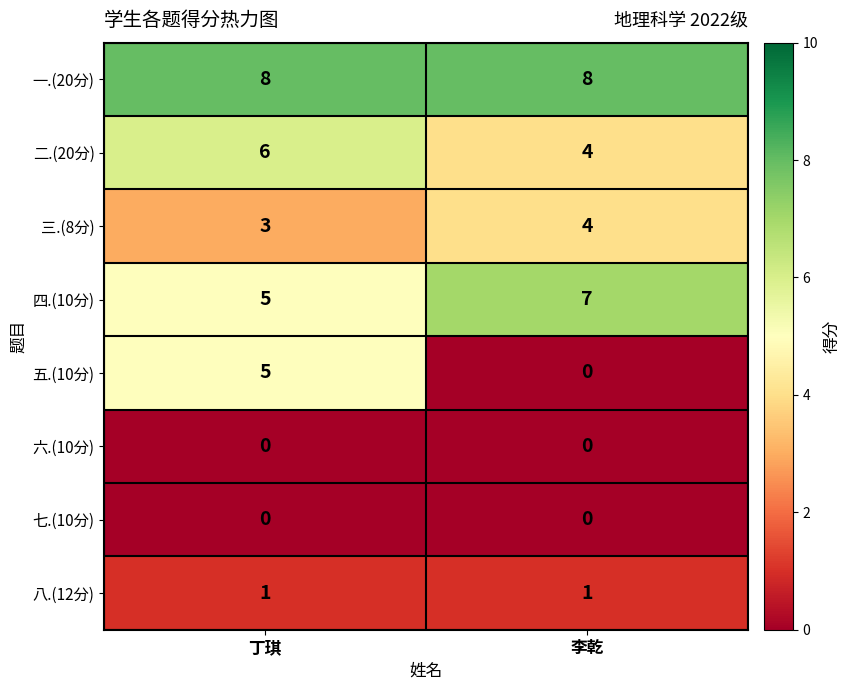

List the labels in order of 二.(20分) value, largest first.

丁琪, 李乾